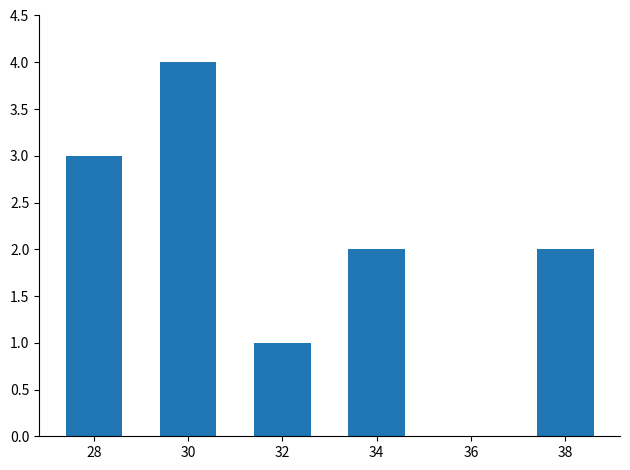

Reading left to right, what are all the values shown in this chart?

28=3	30=4	32=1	34=2	36=0	38=2